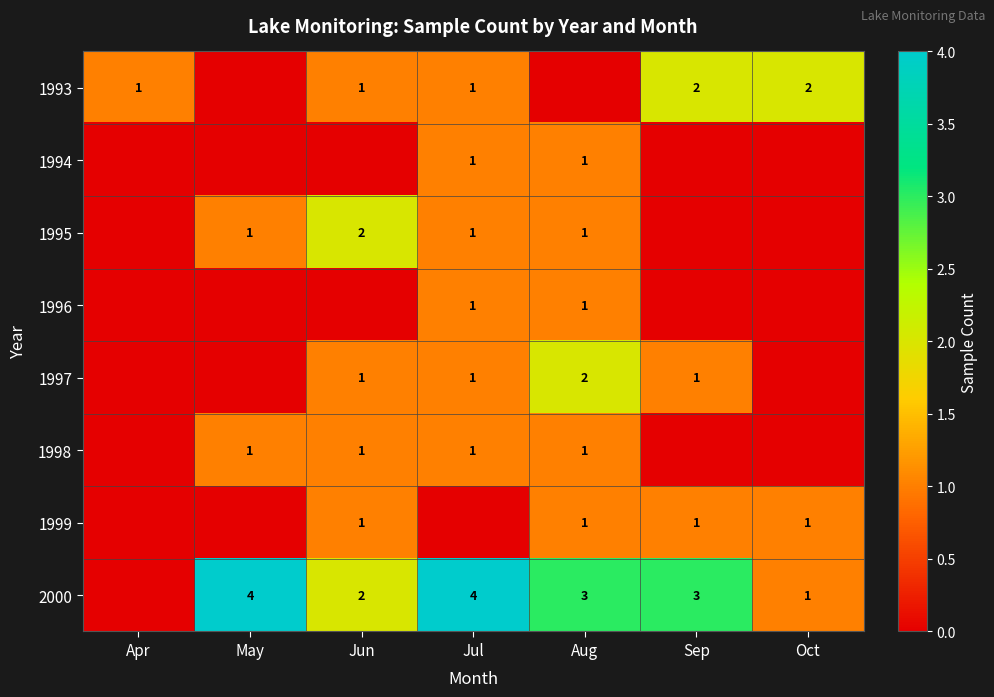

The 1993 series shows 2 at Apr. True or false?

False